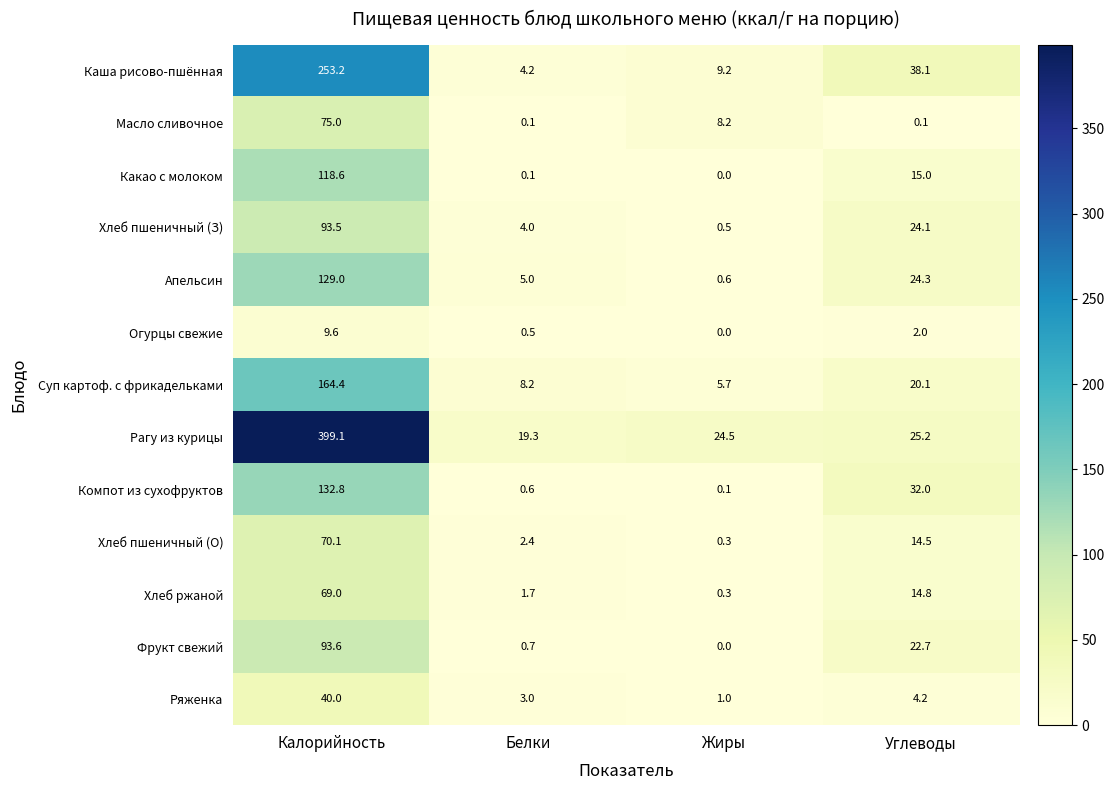

How many data points in Хлеб пшеничный (З) are above 24?

2